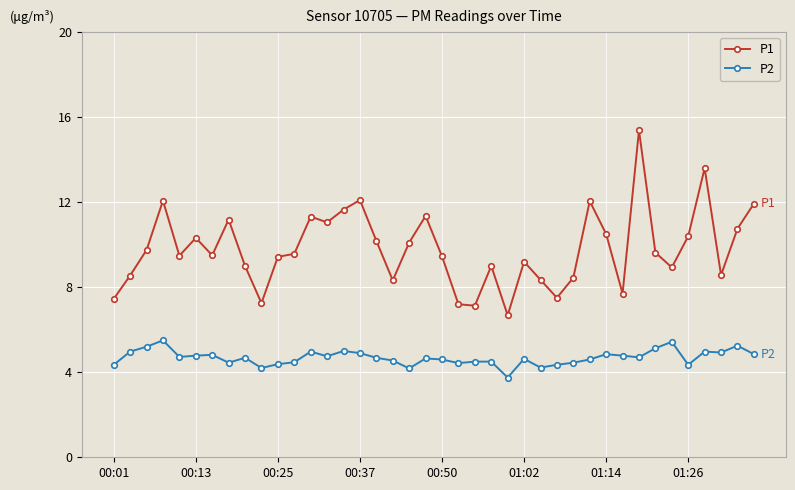

What is the value of the P1 point at the 34th from the left?

9.6